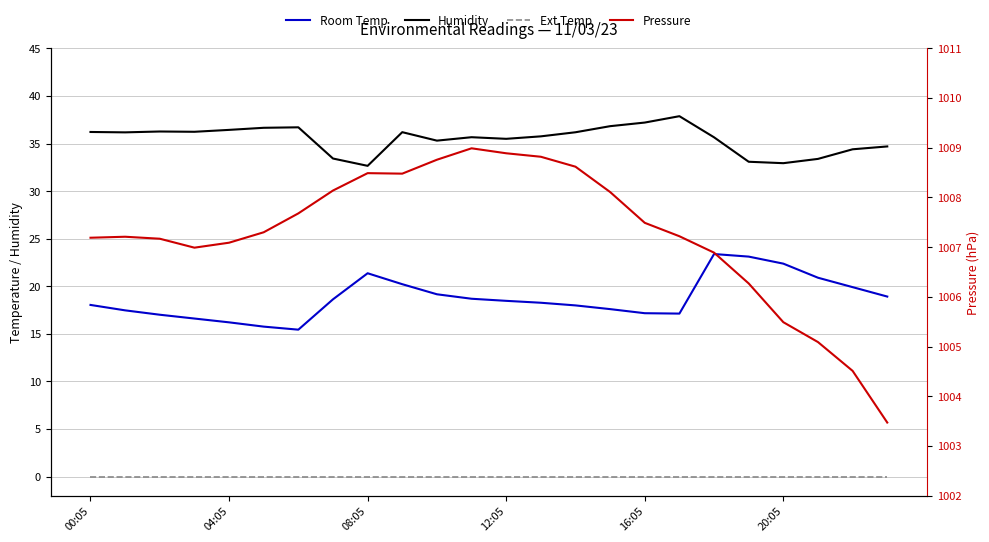

At which label does Room Temp first exceed 18?

00:05